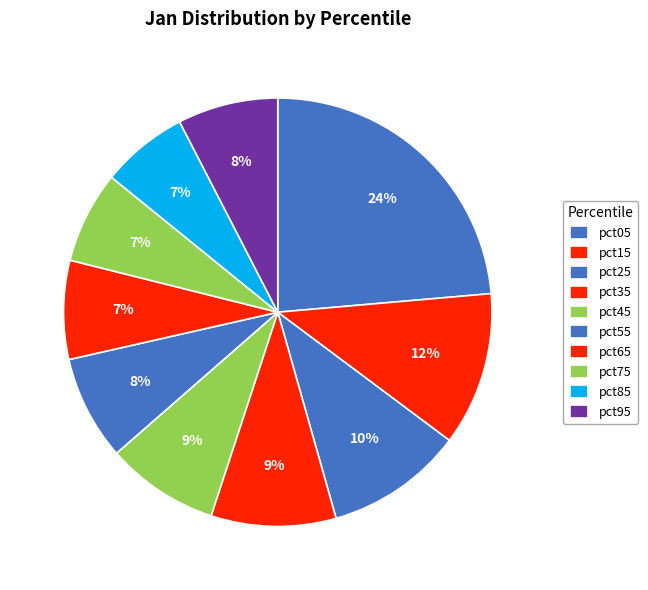

Does any single category account for the majority?

No